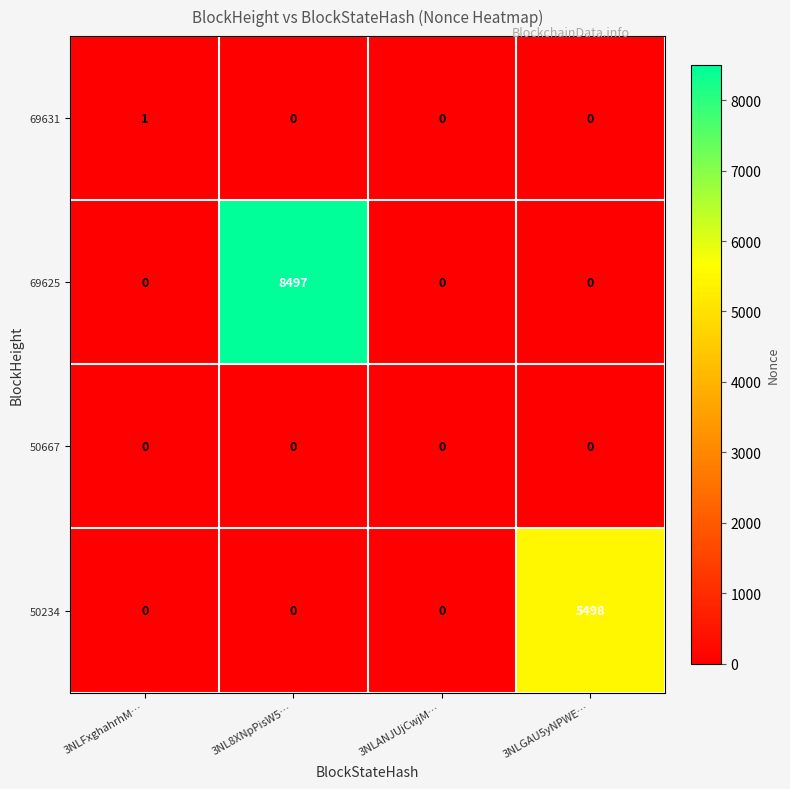

What is the total value across all series at 3NLGAU5yNPWE…?

5498